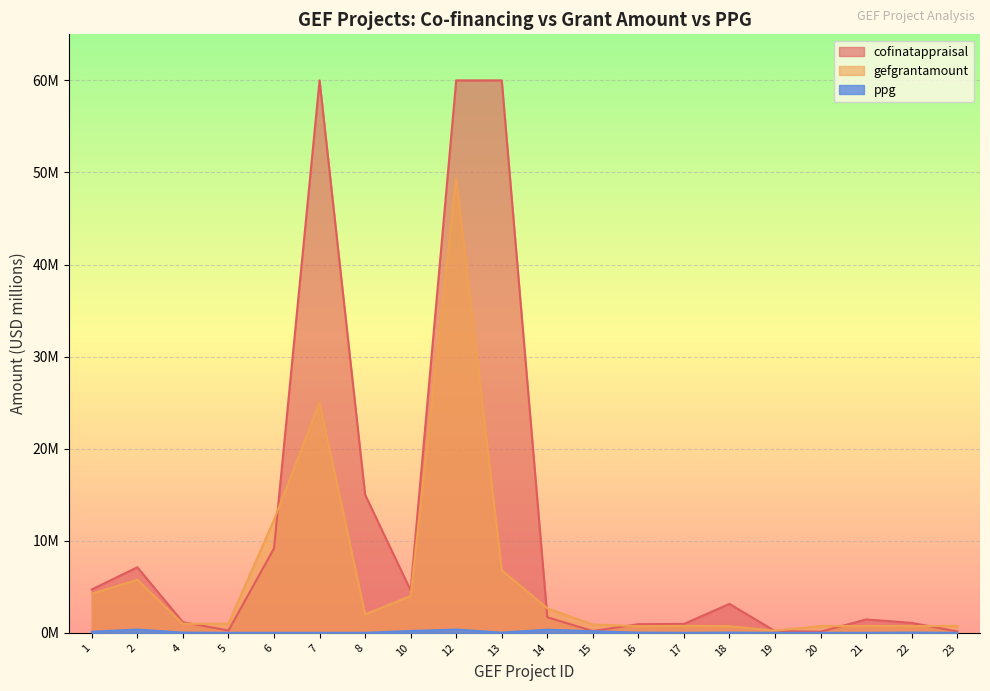

Does the chart display data point markers on the line(s)?

No